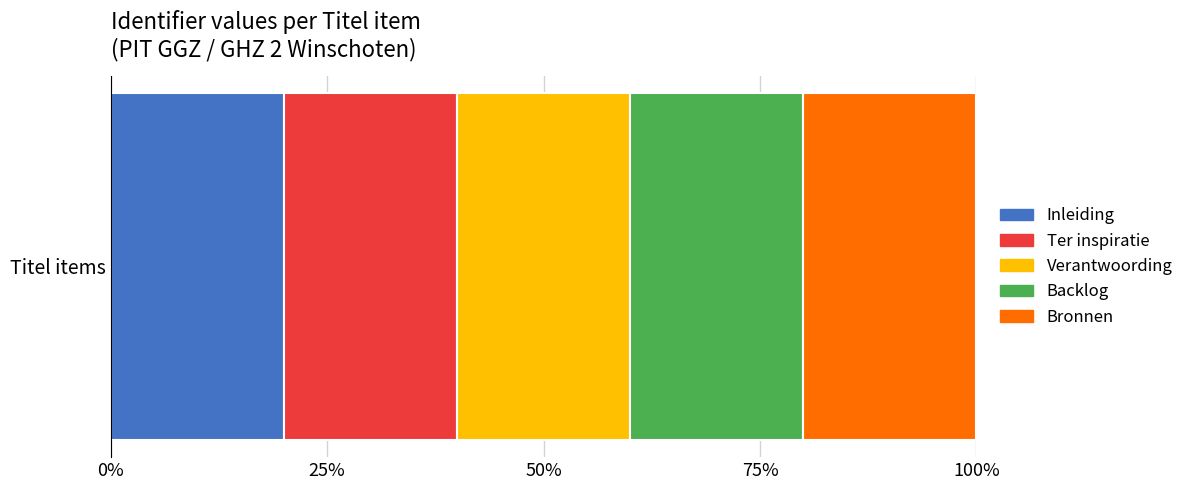

What are all the series names shown in the legend?

Inleiding, Ter inspiratie, Verantwoording, Backlog, Bronnen